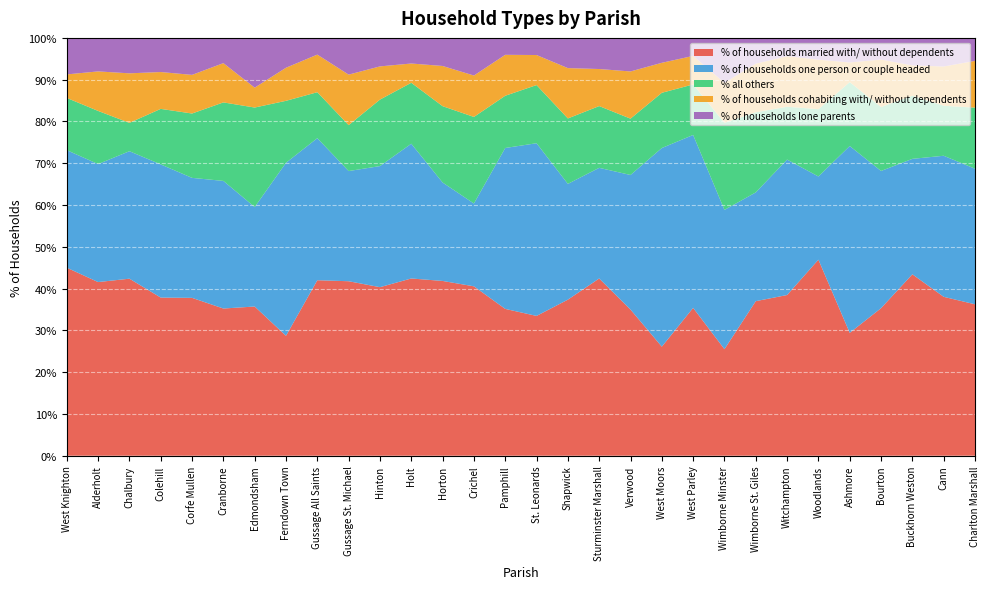

Reading left to right, what are all the values shown in this chart?

% of households married with/ without dependents: West Knighton=45.0	Alderholt=41.6	Chalbury=42.4	Colehill=37.9	Corfe Mullen=37.8	Cranborne=35.2	Edmondsham=35.7	Ferndown Town=28.7	Gussage All Saints=42.0	Gussage St. Michael=41.8	Hinton=40.3	Holt=42.4	Horton=41.8	Crichel=40.5	Pamphill=35.1	St. Leonards=33.5	Shapwick=37.4	Sturminster Marshall=42.4	Verwood=35.0	West Moors=26.1	West Parley=35.4	Wimborne Minster=25.5	Wimborne St. Giles=37.0	Witchampton=38.5	Woodlands=46.9	Ashmore=29.4	Bourton=35.3	Buckhorn Weston=43.4	Cann=38.0	Charlton Marshall=36.2
% of households one person or couple headed: West Knighton=28.1	Alderholt=28.2	Chalbury=30.5	Colehill=31.9	Corfe Mullen=28.7	Cranborne=30.5	Edmondsham=23.8	Ferndown Town=41.4	Gussage All Saints=34.0	Gussage St. Michael=26.4	Hinton=29.0	Holt=32.2	Horton=23.6	Crichel=19.8	Pamphill=38.5	St. Leonards=41.3	Shapwick=27.7	Sturminster Marshall=26.5	Verwood=32.2	West Moors=47.5	West Parley=41.4	Wimborne Minster=33.3	Wimborne St. Giles=26.0	Witchampton=32.4	Woodlands=19.9	Ashmore=44.7	Bourton=32.8	Buckhorn Weston=27.6	Cann=33.8	Charlton Marshall=32.5
% all others: West Knighton=12.5	Alderholt=12.7	Chalbury=6.8	Colehill=13.3	Corfe Mullen=15.4	Cranborne=18.8	Edmondsham=23.8	Ferndown Town=14.8	Gussage All Saints=11.0	Gussage St. Michael=11.0	Hinton=15.9	Holt=14.6	Horton=18.3	Crichel=20.7	Pamphill=12.5	St. Leonards=13.9	Shapwick=15.7	Sturminster Marshall=14.8	Verwood=13.5	West Moors=13.2	West Parley=12.1	Wimborne Minster=20.8	Wimborne St. Giles=19.2	Witchampton=12.6	Woodlands=16.1	Ashmore=15.3	Bourton=15.3	Buckhorn Weston=15.1	Cann=12.0	Charlton Marshall=14.6
% of households cohabiting with/ without dependents: West Knighton=5.6	Alderholt=9.5	Chalbury=11.9	Colehill=8.8	Corfe Mullen=9.2	Cranborne=9.4	Edmondsham=4.8	Ferndown Town=7.9	Gussage All Saints=9.0	Gussage St. Michael=12.1	Hinton=8.0	Holt=4.6	Horton=9.6	Crichel=9.9	Pamphill=9.8	St. Leonards=7.2	Shapwick=12.1	Sturminster Marshall=8.9	Verwood=11.3	West Moors=7.2	West Parley=6.8	Wimborne Minster=9.6	Wimborne St. Giles=11.6	Witchampton=12.1	Woodlands=11.8	Ashmore=4.7	Bourton=11.4	Buckhorn Weston=7.2	Cann=9.4	Charlton Marshall=11.2
% of households lone parents: West Knighton=8.8	Alderholt=8.0	Chalbury=8.5	Colehill=8.2	Corfe Mullen=8.8	Cranborne=6.0	Edmondsham=11.9	Ferndown Town=7.1	Gussage All Saints=4.0	Gussage St. Michael=8.8	Hinton=6.8	Holt=6.1	Horton=6.7	Crichel=9.0	Pamphill=4.0	St. Leonards=4.1	Shapwick=7.2	Sturminster Marshall=7.5	Verwood=8.0	West Moors=6.0	West Parley=4.3	Wimborne Minster=10.8	Wimborne St. Giles=6.2	Witchampton=4.4	Woodlands=5.2	Ashmore=5.9	Bourton=5.2	Buckhorn Weston=6.6	Cann=6.8	Charlton Marshall=5.5